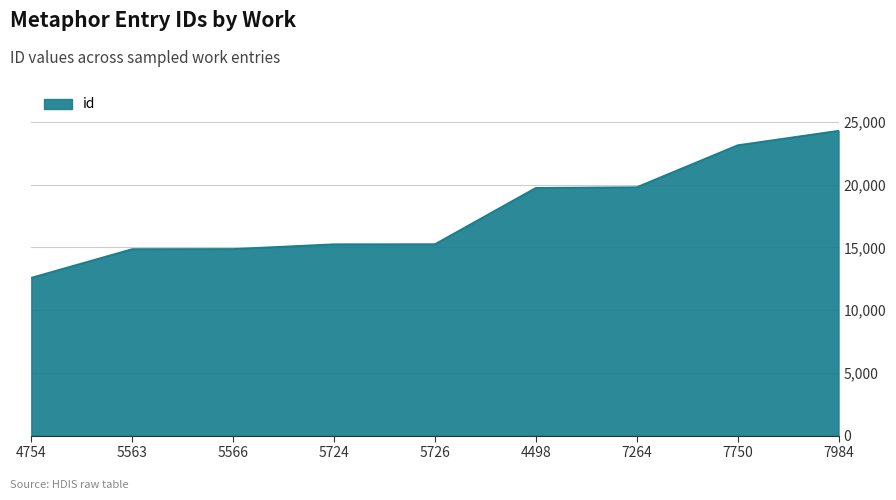

What is the sum of the values at 5566 and 4498?

34621